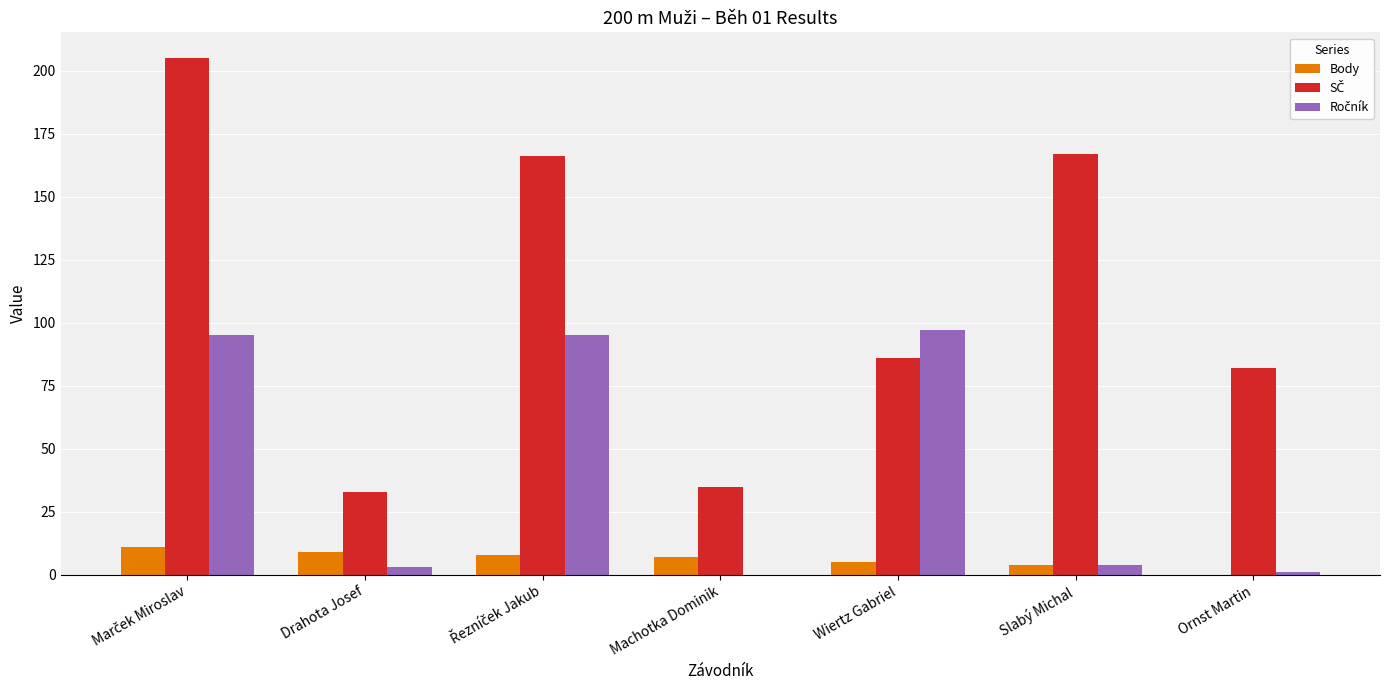

Does the chart contain stacked bars?

No